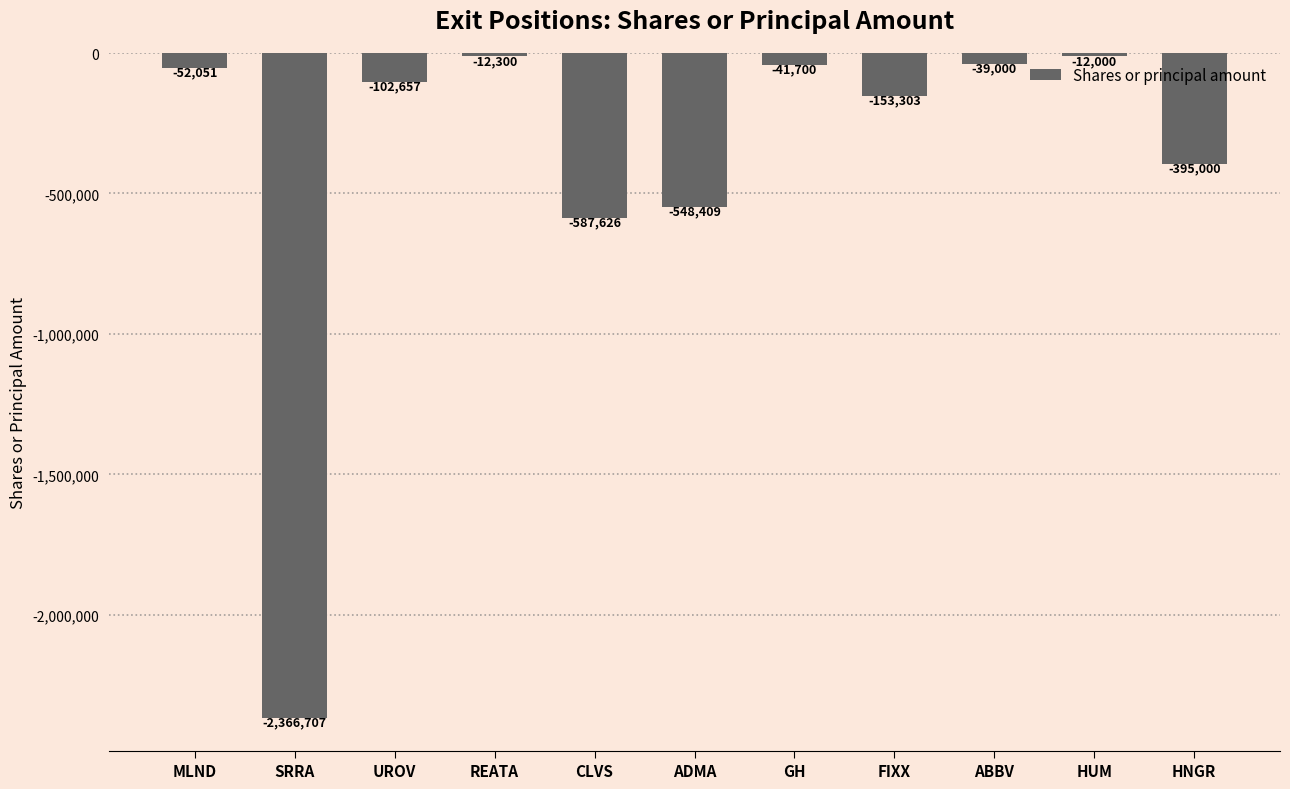

At which label does the data first exceed -102657?

MLND